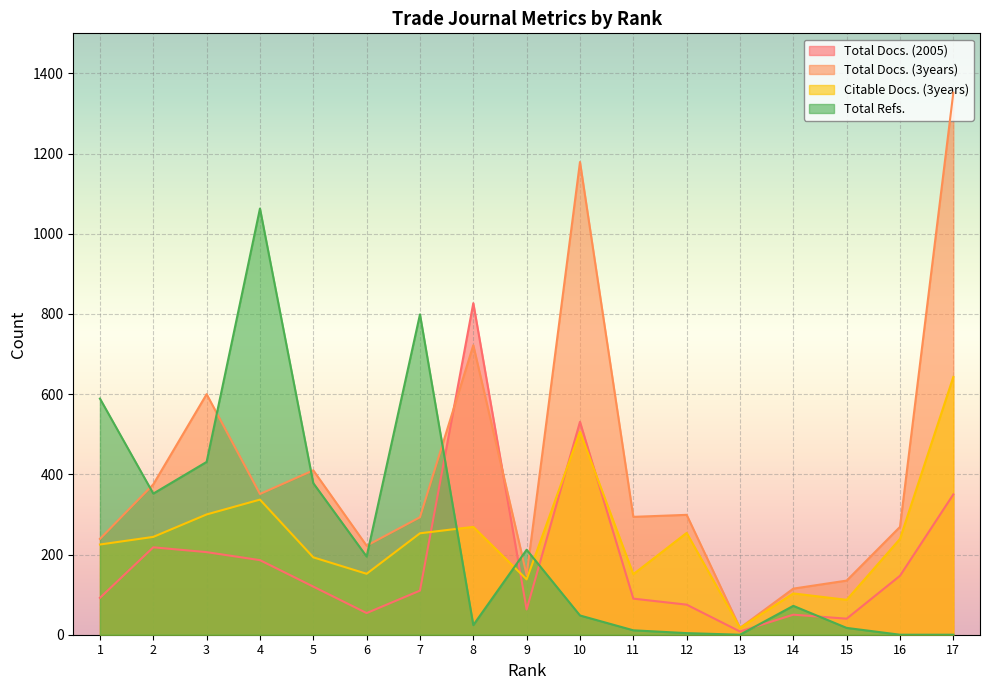

How many interior local peaks does the Total Refs. series have?

4